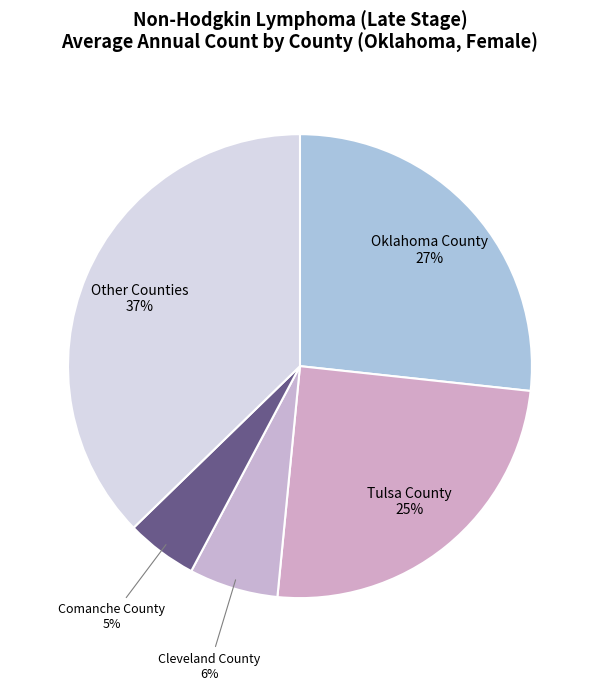

How many slices are in this pie chart?

5